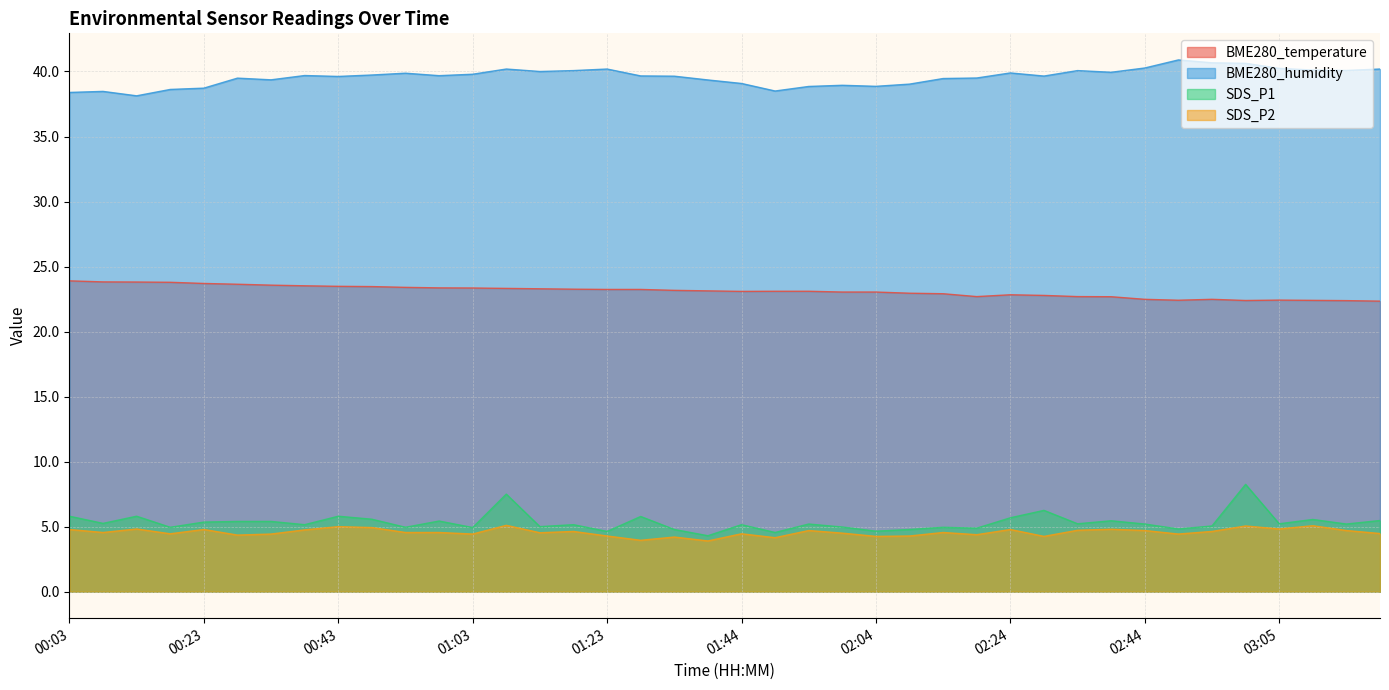

What is the label of the 9th point from the right?

02:39